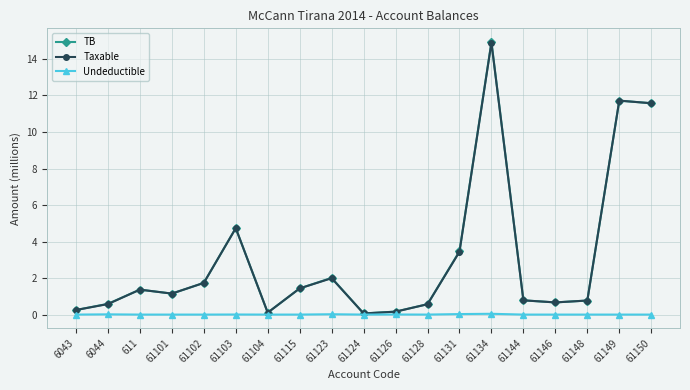

In TB, how many points are lower than both neighbors (excluding endpoints)?

4